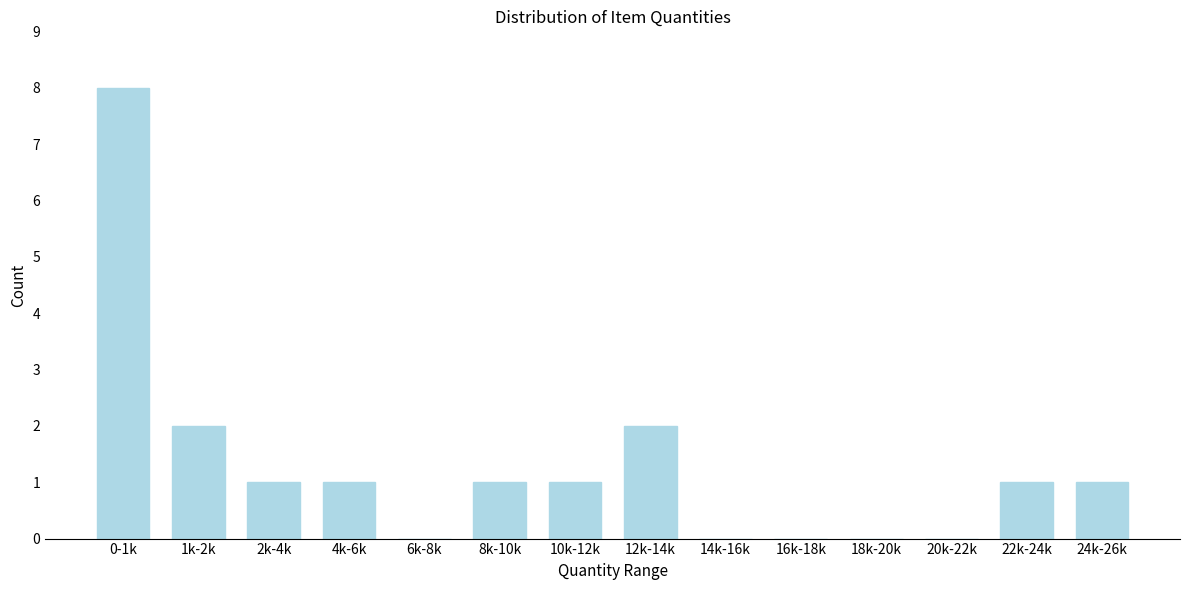

Reading left to right, what are all the values shown in this chart?

0-1k=8	1k-2k=2	2k-4k=1	4k-6k=1	6k-8k=0	8k-10k=1	10k-12k=1	12k-14k=2	14k-16k=0	16k-18k=0	18k-20k=0	20k-22k=0	22k-24k=1	24k-26k=1